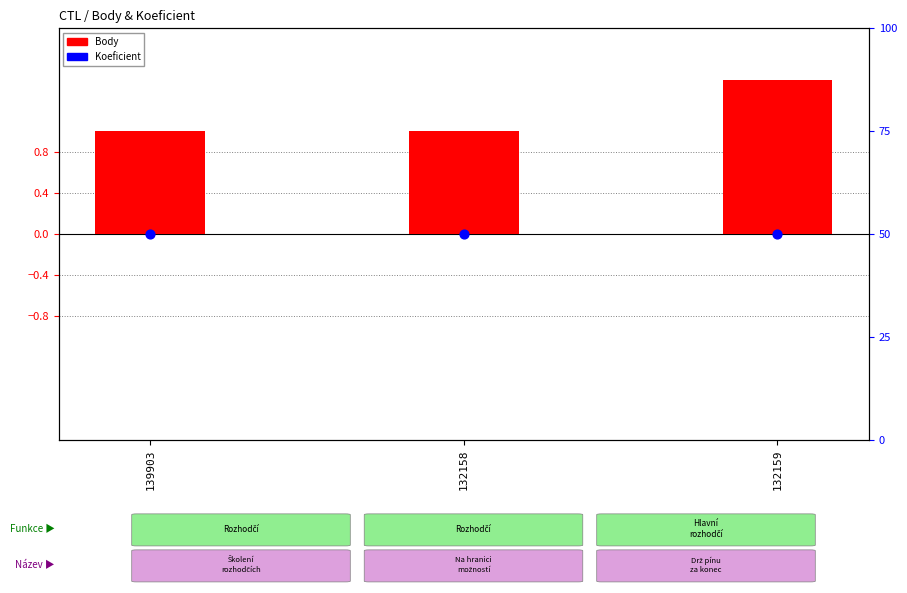

Which series has the largest total across all categories?

Koeficient